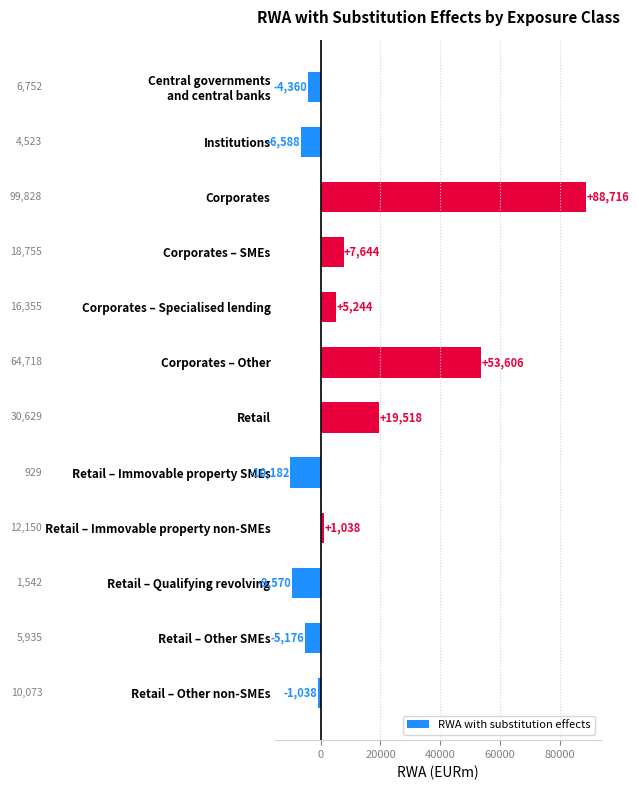

How many values are below 1038?

6